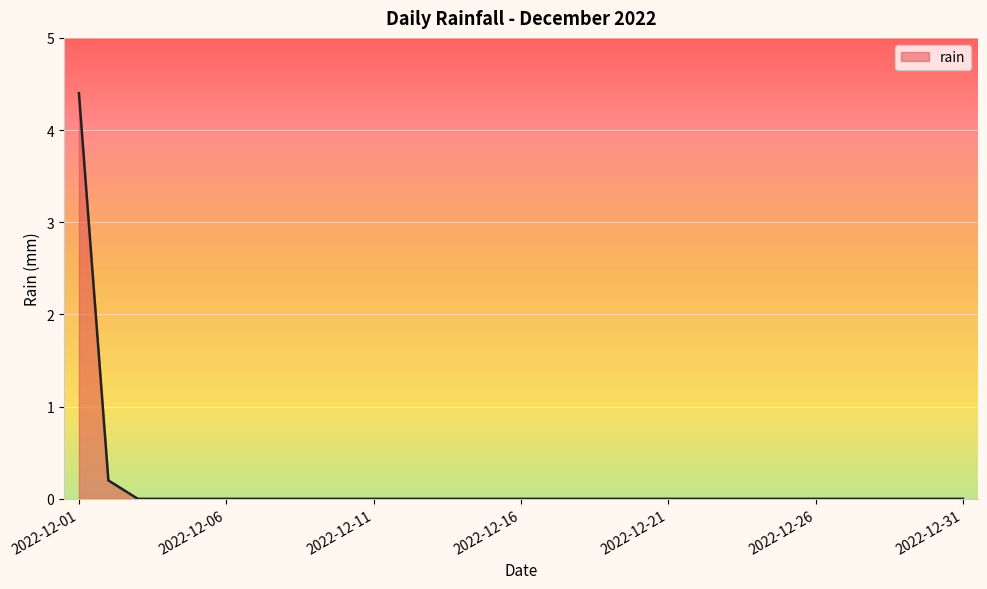

What is the difference between the maximum and minimum values?

4.4